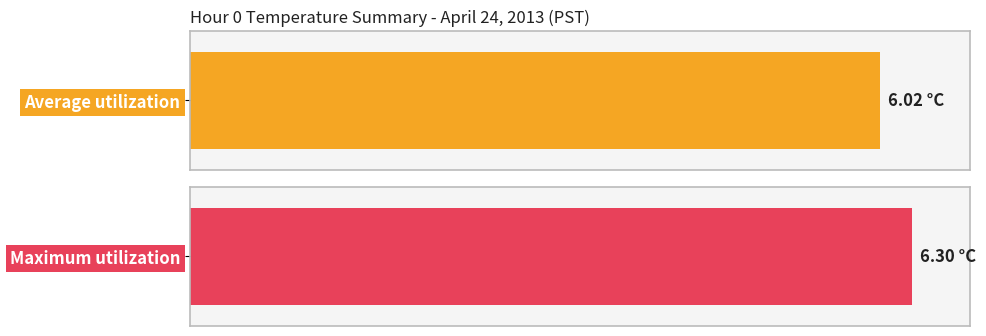

Rank the series by their maximum value, from highest to lowest.

Maximum utilization, Average utilization